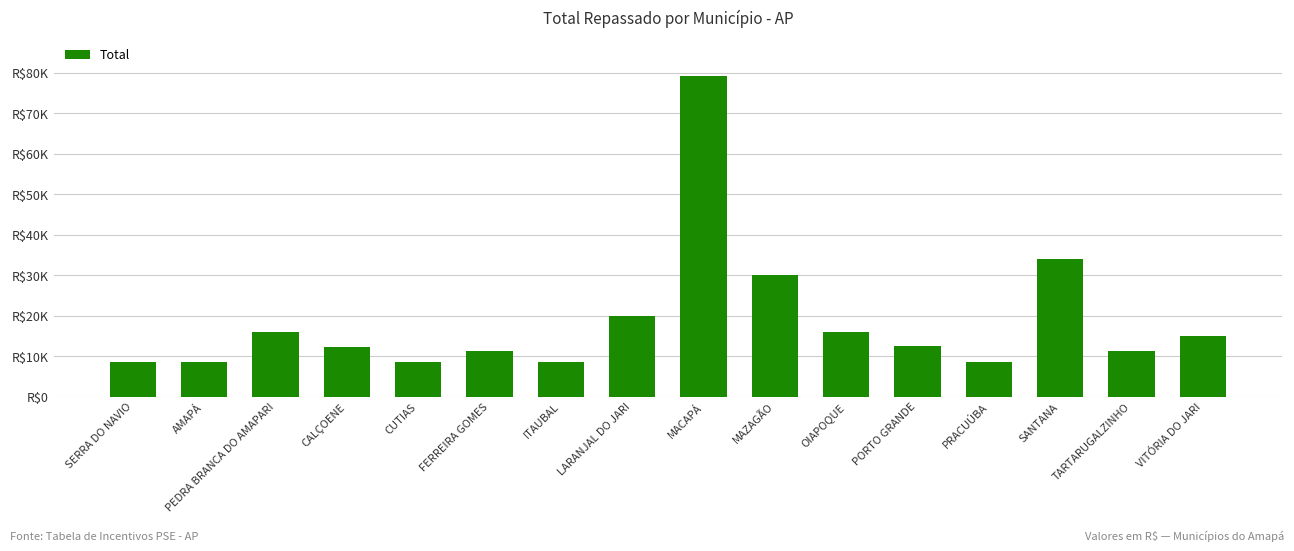

What is the difference between the second highest and second lowest values?

25600